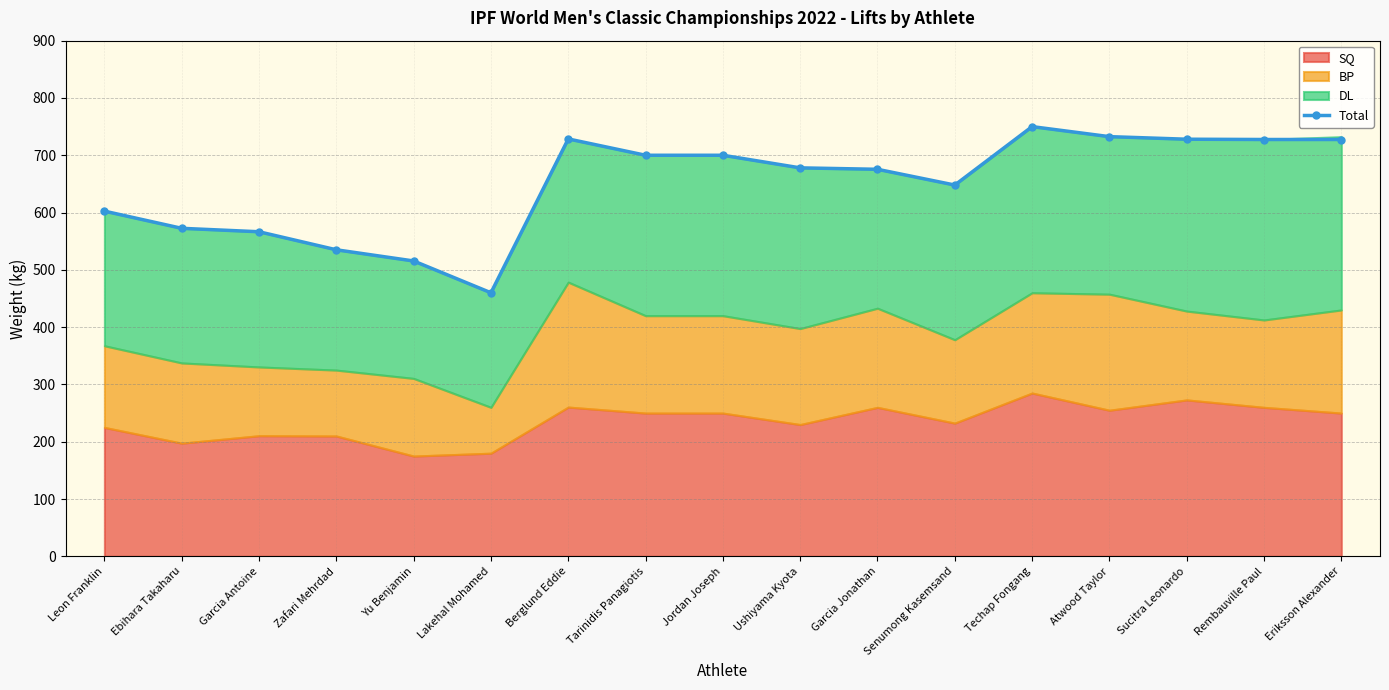

What is the label of the 6th point from the right?

Senumong Kasemsand